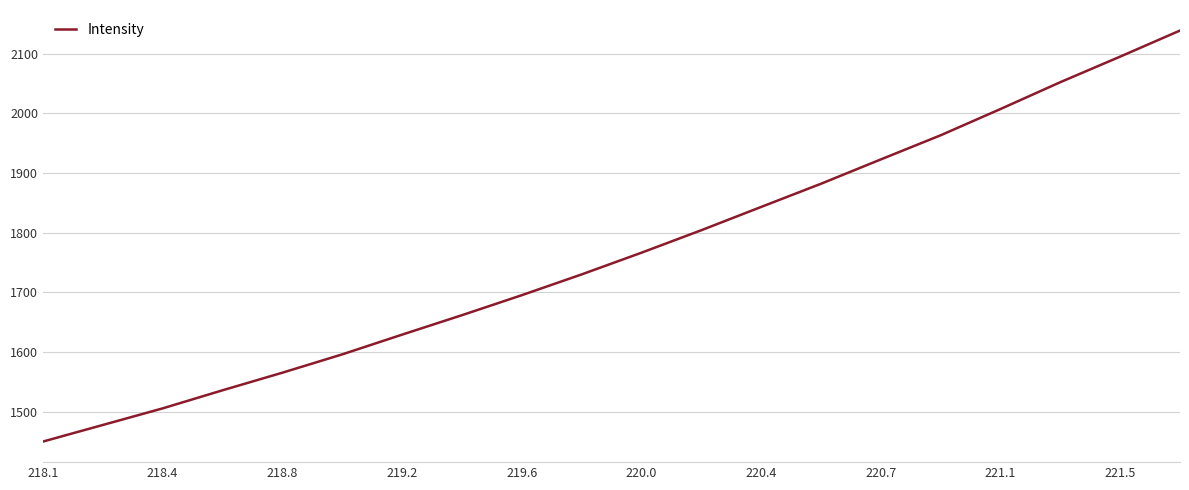

Reading right to left, list all the values displayed in this chart.

2138.8	2095.2	2052.4	2007.5	1963.5	1923.0	1882.3	1843.4	1804.4	1766.7	1730.4	1695.5	1662.0	1629.4	1596.4	1565.7	1536.2	1505.9	1478.0	1450.2